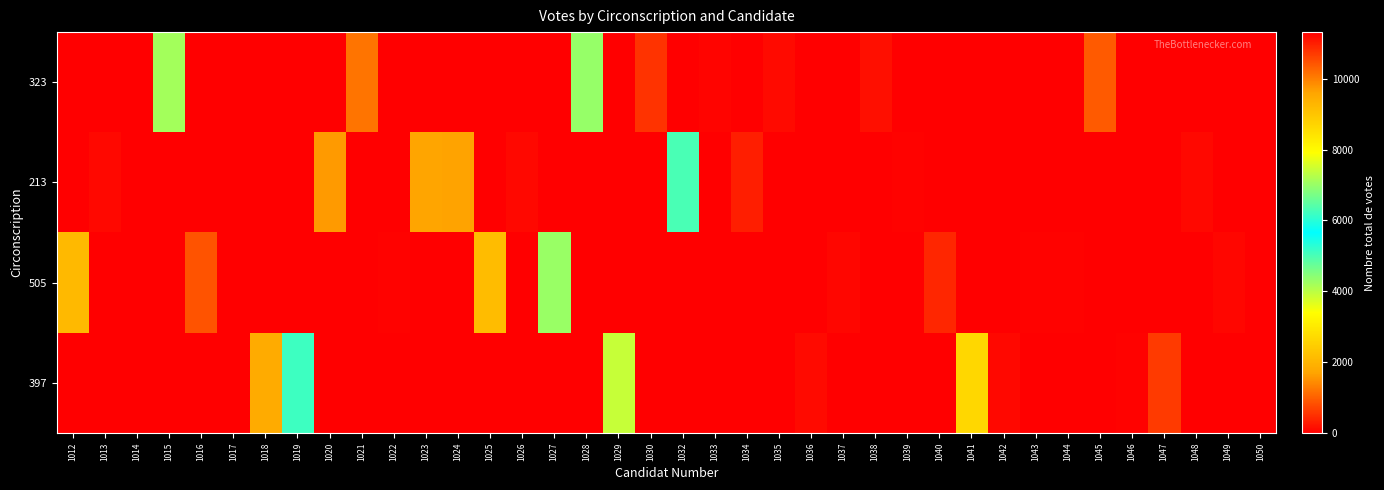

Reading right to left, what are all the values shown in this chart?

323: 1050=0	1049=0	1048=0	1047=0	1046=0	1045=929	1044=0	1043=0	1042=0	1041=0	1040=0	1039=0	1038=160	1037=0	1036=0	1035=115	1034=0	1033=58	1032=0	1030=543	1029=0	1028=4318	1027=0	1026=0	1025=0	1024=0	1023=0	1022=0	1021=1210	1020=0	1019=0	1018=0	1017=11316	1016=0	1015=7095	1014=0	1013=0	1012=0
213: 1050=21	1049=0	1048=109	1047=0	1046=0	1045=0	1044=0	1043=0	1042=0	1041=0	1040=0	1039=30	1038=0	1037=0	1036=0	1035=0	1034=315	1033=0	1032=6302	1030=0	1029=0	1028=0	1027=0	1026=90	1025=0	1024=1699	1023=1703	1022=0	1021=0	1020=1613	1019=0	1018=0	1017=0	1016=0	1015=0	1014=22	1013=101	1012=0
505: 1050=0	1049=67	1048=0	1047=0	1046=0	1045=0	1044=34	1043=40	1042=0	1041=0	1040=407	1039=0	1038=0	1037=88	1036=0	1035=0	1034=0	1033=0	1032=0	1030=0	1029=0	1028=0	1027=7016	1026=0	1025=9151	1024=0	1023=0	1022=23	1021=0	1020=0	1019=0	1018=0	1017=0	1016=867	1015=0	1014=0	1013=0	1012=2092
397: 1050=0	1049=0	1048=0	1047=615	1046=27	1045=0	1044=0	1043=0	1042=94	1041=2669	1040=0	1039=0	1038=0	1037=0	1036=115	1035=0	1034=0	1033=0	1032=0	1030=0	1029=3900	1028=0	1027=0	1026=0	1025=0	1024=0	1023=0	1022=0	1021=0	1020=0	1019=5116	1018=1829	1017=0	1016=0	1015=0	1014=0	1013=0	1012=0